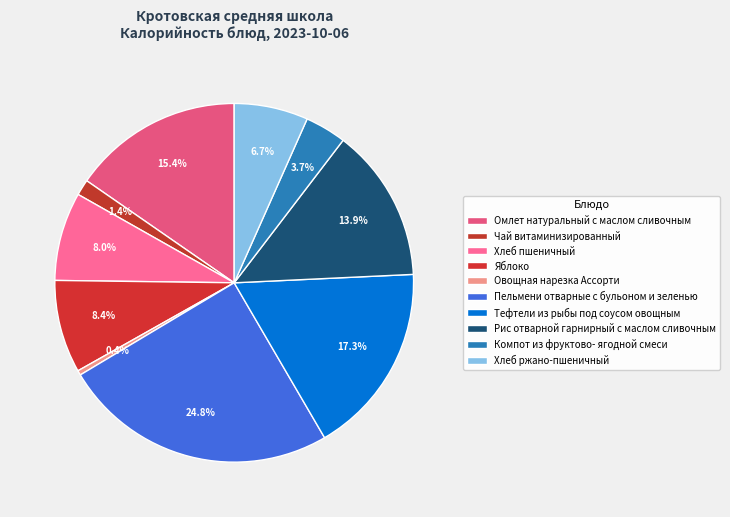

What is the largest slice in the pie chart?

Пельмени отварные
с бульоном и зеленью